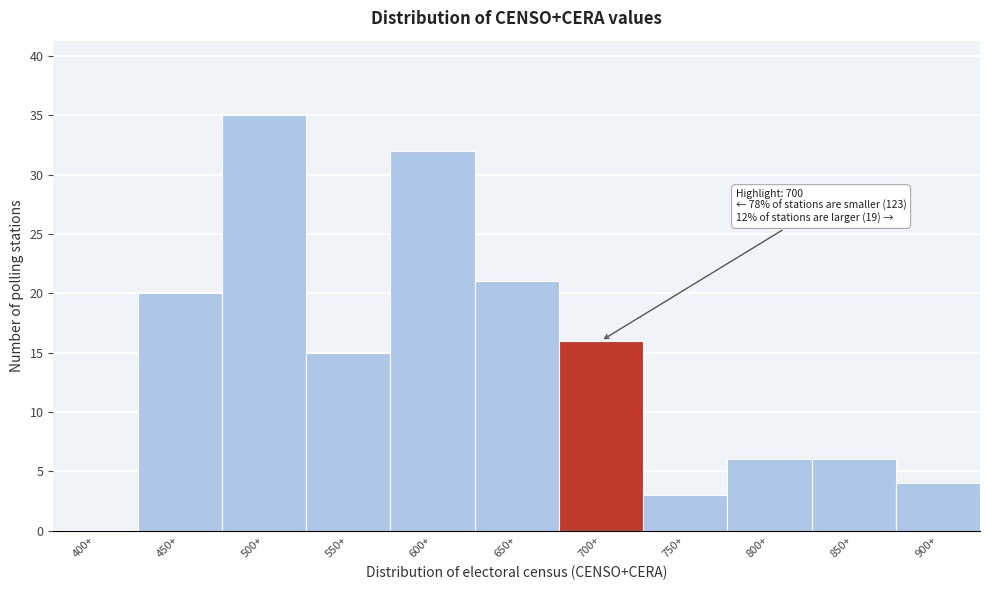

Reading left to right, list all the values displayed in this chart.

400+=0	450+=20	500+=35	550+=15	600+=32	650+=21	700+=16	750+=3	800+=6	850+=6	900+=4